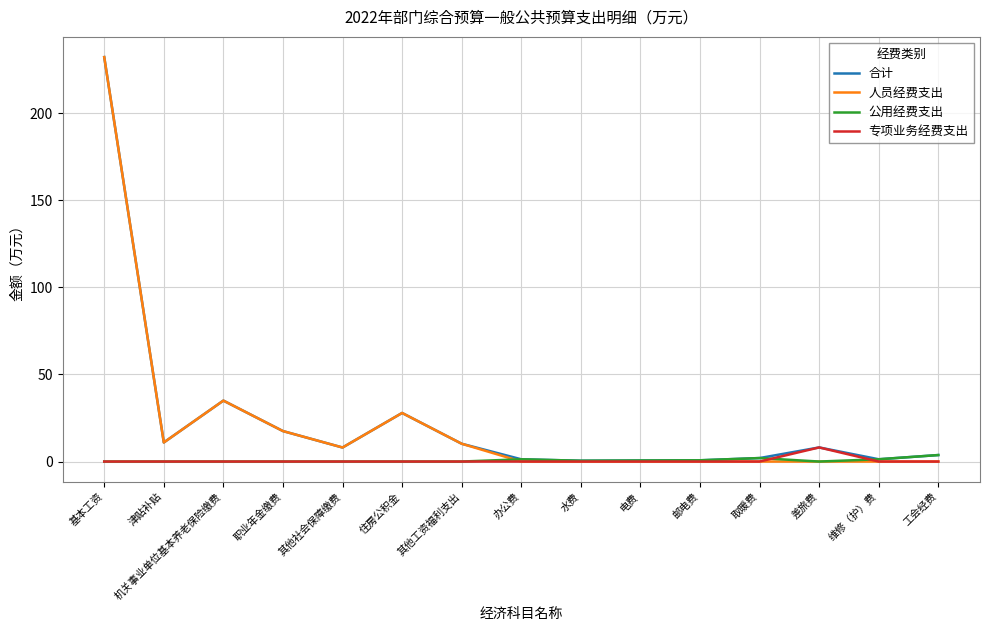

Is the value of 专项业务经费支出 at 其他社会保障缴费 greater than the value of 人员经费支出 at 其他社会保障缴费?

No